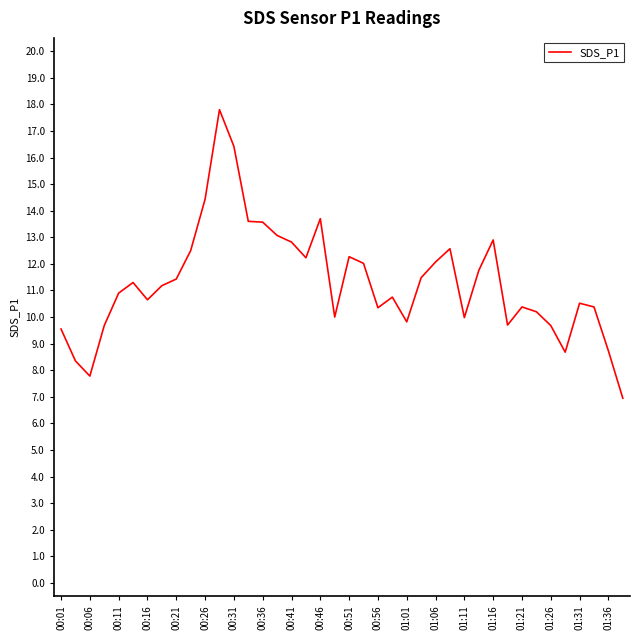

How many categories are shown in the chart?

40